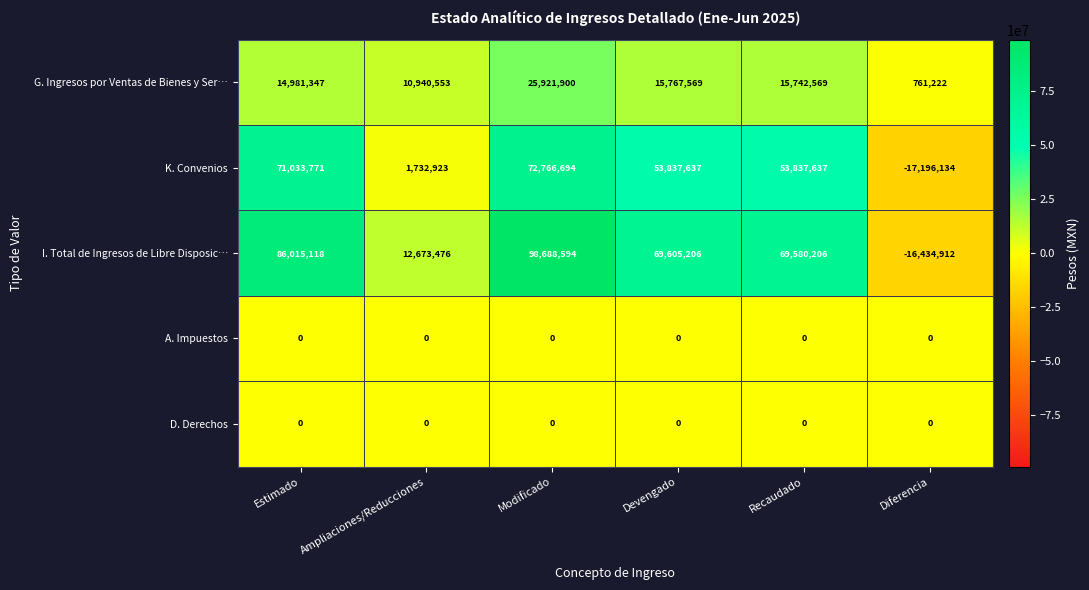

What is the difference between the second highest and second lowest values in the I. Total de Ingresos de Libre Disposic… series?

73341642